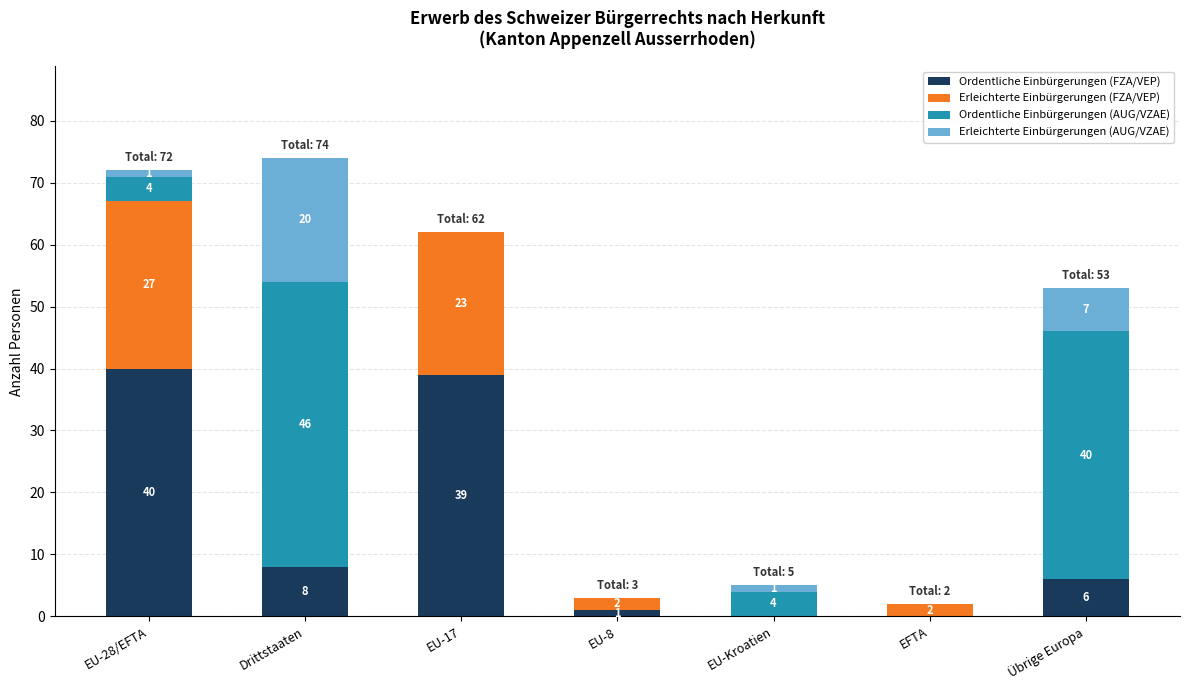

At which category is the sum across all series the highest?

Drittstaaten